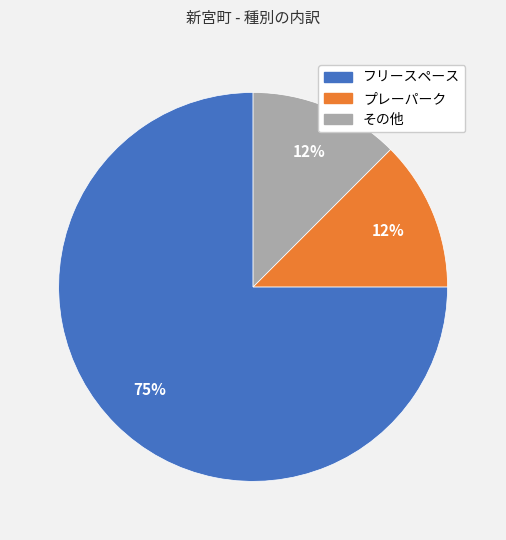

Which slice is the largest?

フリースペース